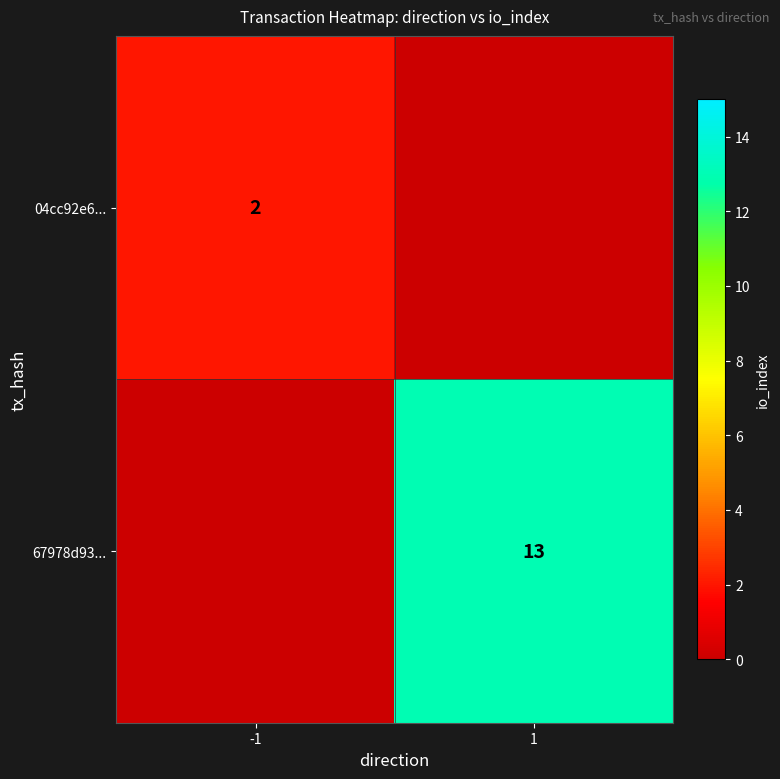

What is the spread (max minus min) of values at -1?

2